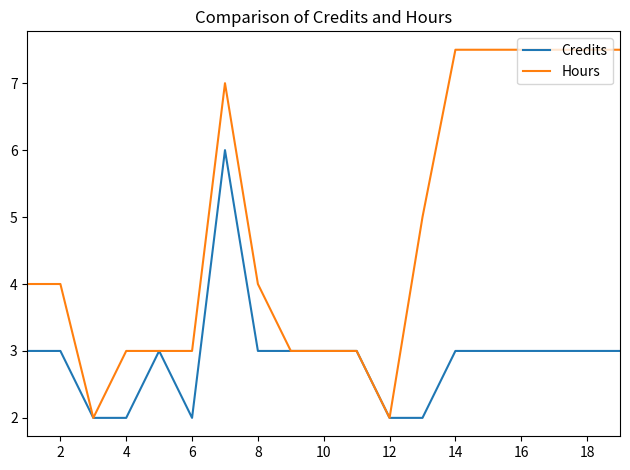

Which series has the largest total across all categories?

Hours